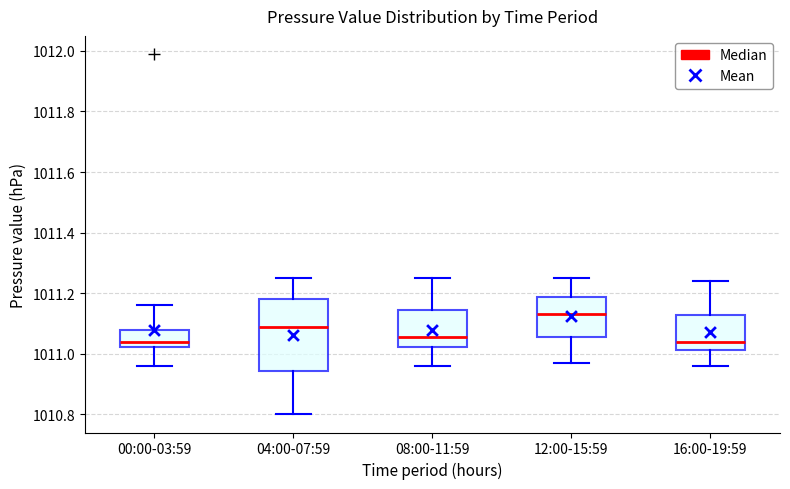

Reading left to right, read every box against the y-axis: the position of its median line, the range the box covers, and the ends of its whiskers. The values are not printed on the chart, so give them approximately, as read against the axis.

00:00-03:59: median 1011.04, box 1011.02 to 1011.08, whiskers 1010.96 to 1011.16
04:00-07:59: median 1011.10, box 1010.94 to 1011.18, whiskers 1010.80 to 1011.26
08:00-11:59: median 1011.06, box 1011.02 to 1011.14, whiskers 1010.96 to 1011.26
12:00-15:59: median 1011.14, box 1011.06 to 1011.18, whiskers 1010.98 to 1011.26
16:00-19:59: median 1011.04, box 1011.02 to 1011.12, whiskers 1010.96 to 1011.24